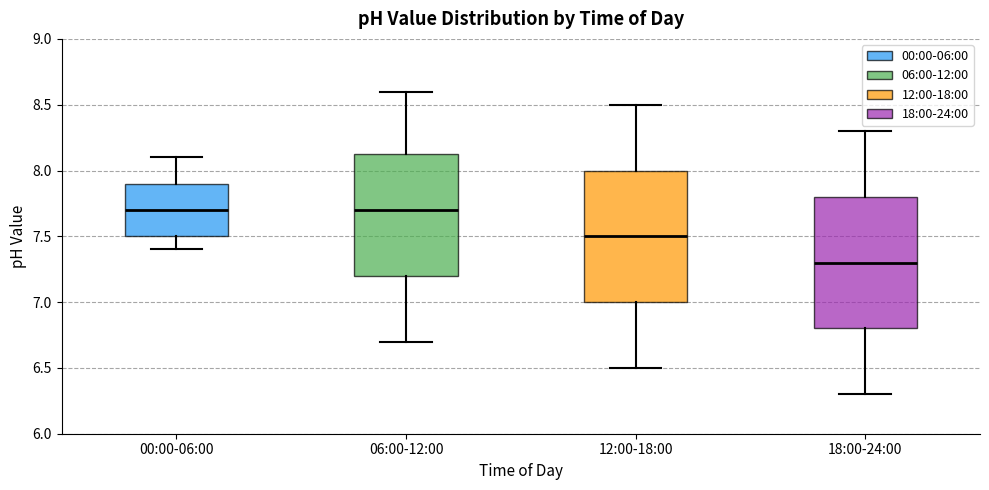

Where is the lower edge of the box for 18:00-24:00 on the y-axis? The values are not printed on the chart, so give them approximately, as read against the axis.

6.80